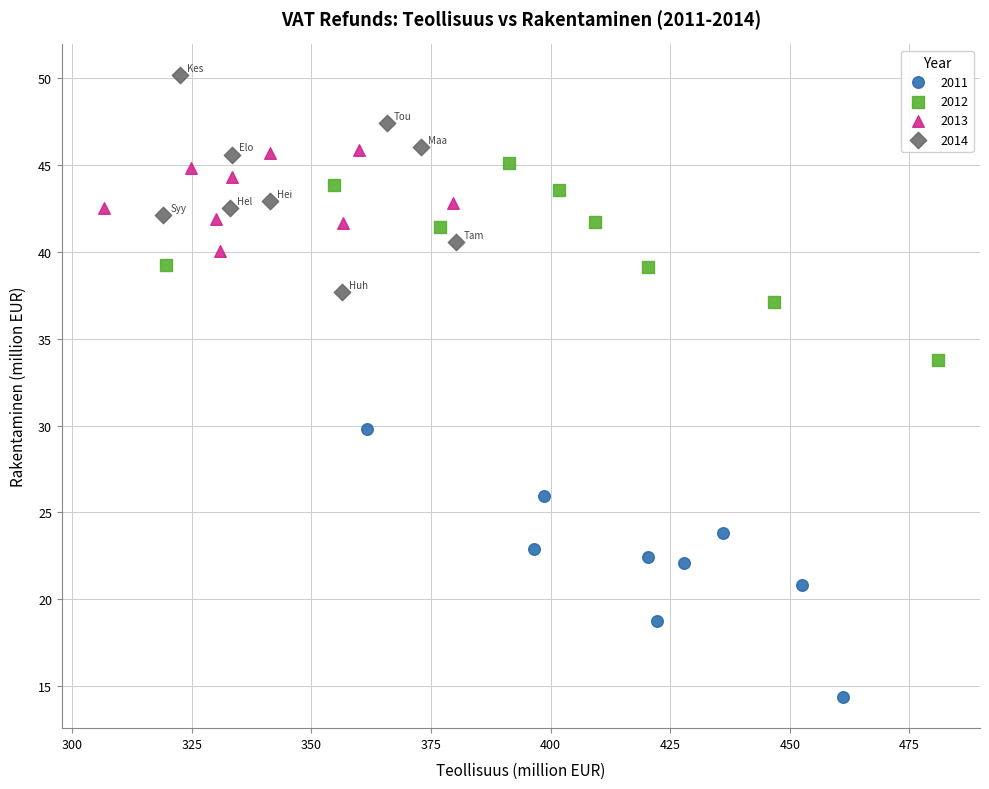

Which series contains the highest Y value?

2014